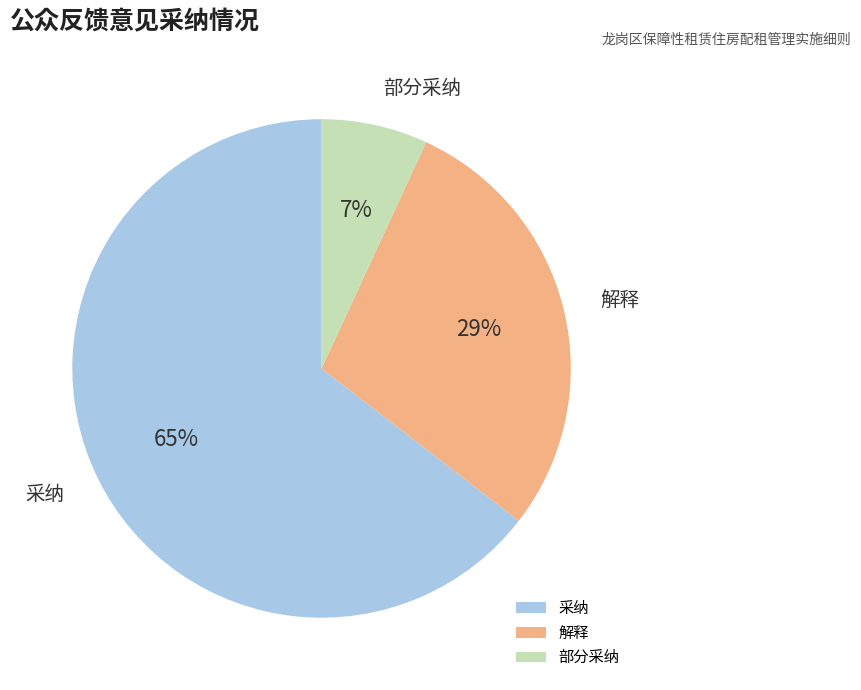

To the nearest percent, what is the difference between the 采纳 and 解释 slice percentages?

36%